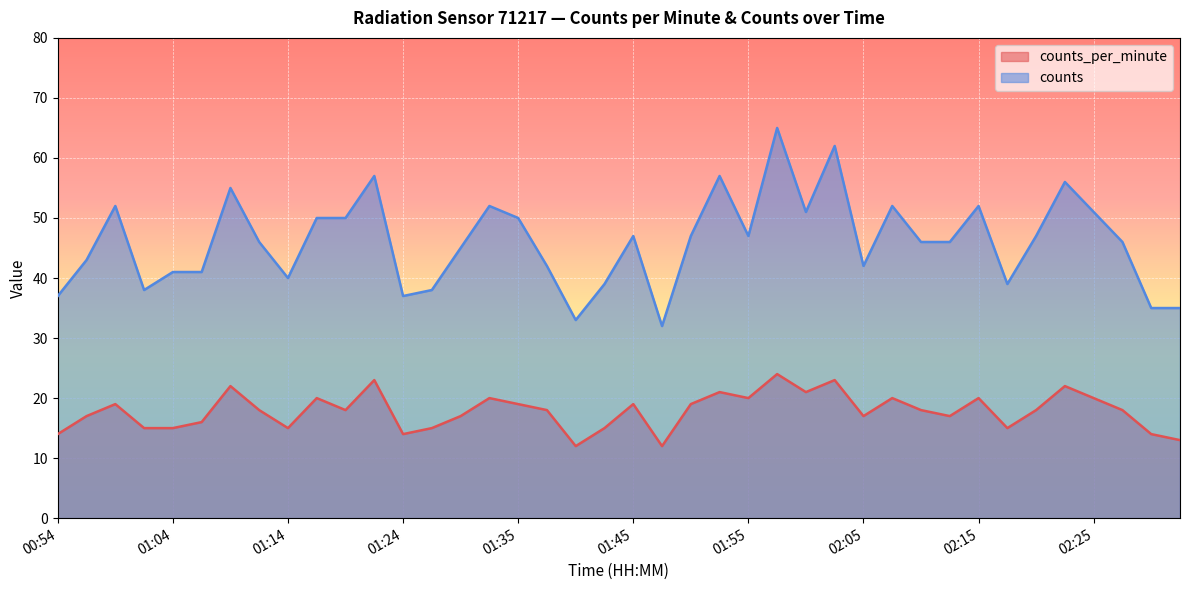

Reading right to left, list all the values displayed in this chart.

counts_per_minute: 02:32=13	02:30=14	02:27=18	02:25=20	02:22=22	02:20=18	02:17=15	02:15=20	02:12=17	02:10=18	02:07=20	02:05=17	02:02=23	02:00=21	01:57=24	01:55=20	01:52=21	01:50=19	01:47=12	01:45=19	01:42=15	01:40=12	01:37=18	01:35=19	01:32=20	01:29=17	01:27=15	01:24=14	01:22=23	01:19=18	01:17=20	01:14=15	01:12=18	01:09=22	01:07=16	01:04=15	01:02=15	00:59=19	00:57=17	00:54=14
counts: 02:32=35	02:30=35	02:27=46	02:25=51	02:22=56	02:20=47	02:17=39	02:15=52	02:12=46	02:10=46	02:07=52	02:05=42	02:02=62	02:00=51	01:57=65	01:55=47	01:52=57	01:50=47	01:47=32	01:45=47	01:42=39	01:40=33	01:37=42	01:35=50	01:32=52	01:29=45	01:27=38	01:24=37	01:22=57	01:19=50	01:17=50	01:14=40	01:12=46	01:09=55	01:07=41	01:04=41	01:02=38	00:59=52	00:57=43	00:54=37